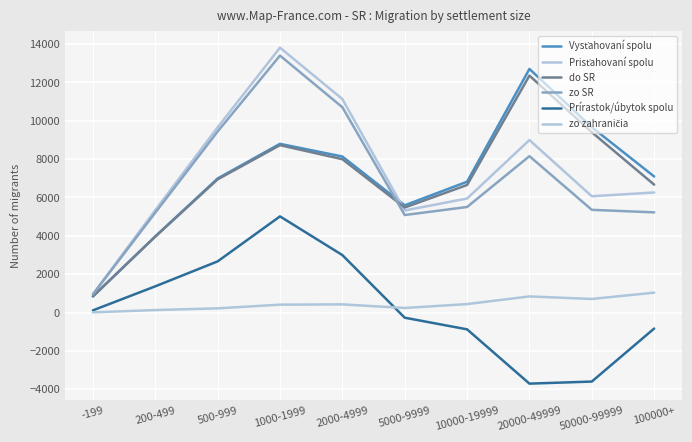

True or false: do SR and Prisťahovaní spolu cross at least once.

True